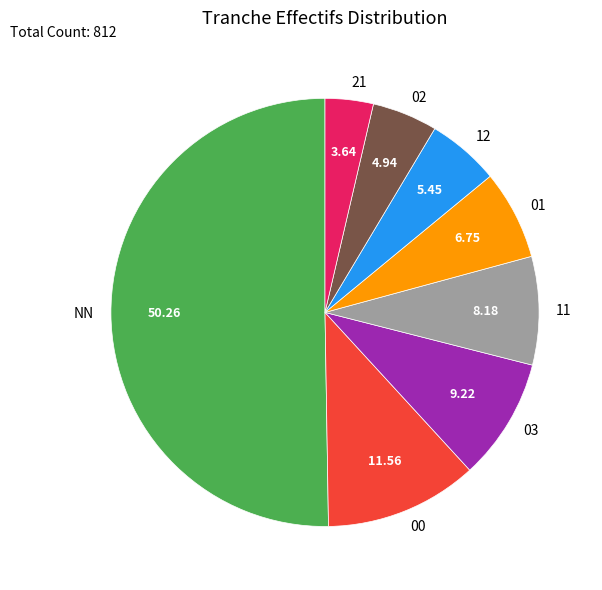

Combined, do 00 and 11 account for over 50%?

No